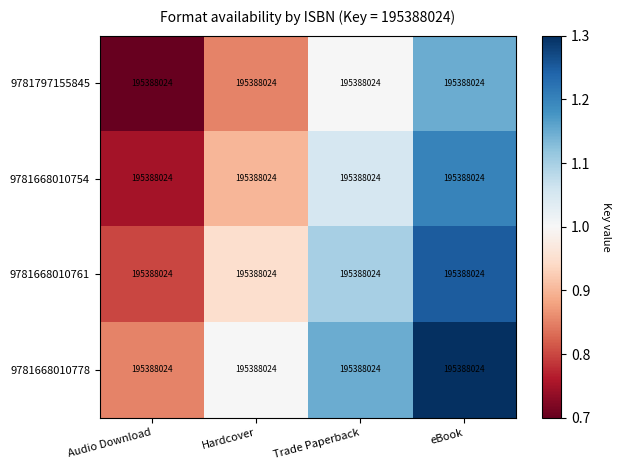

How many values in the 9781797155845 series exceed 1?

1